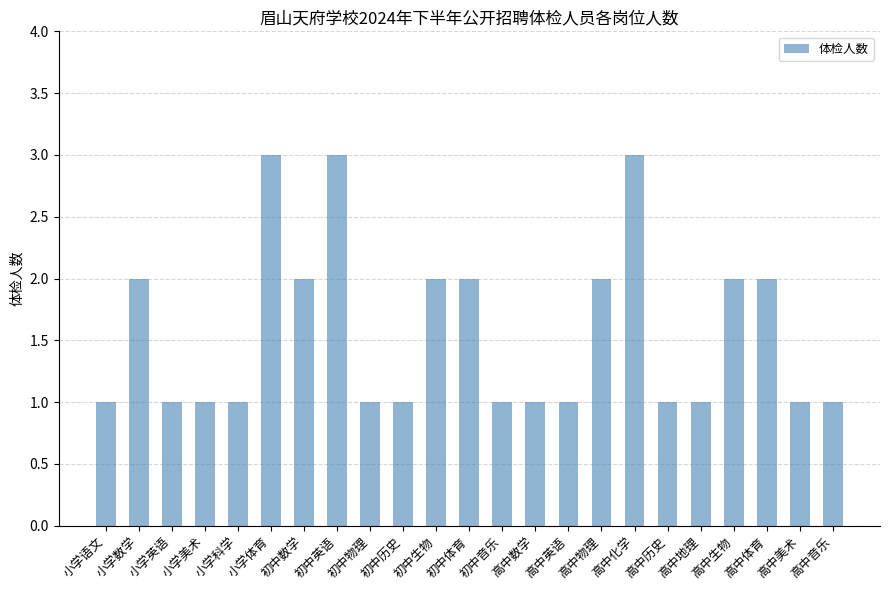

True or false: the data shows 3 at 小学体育.

True